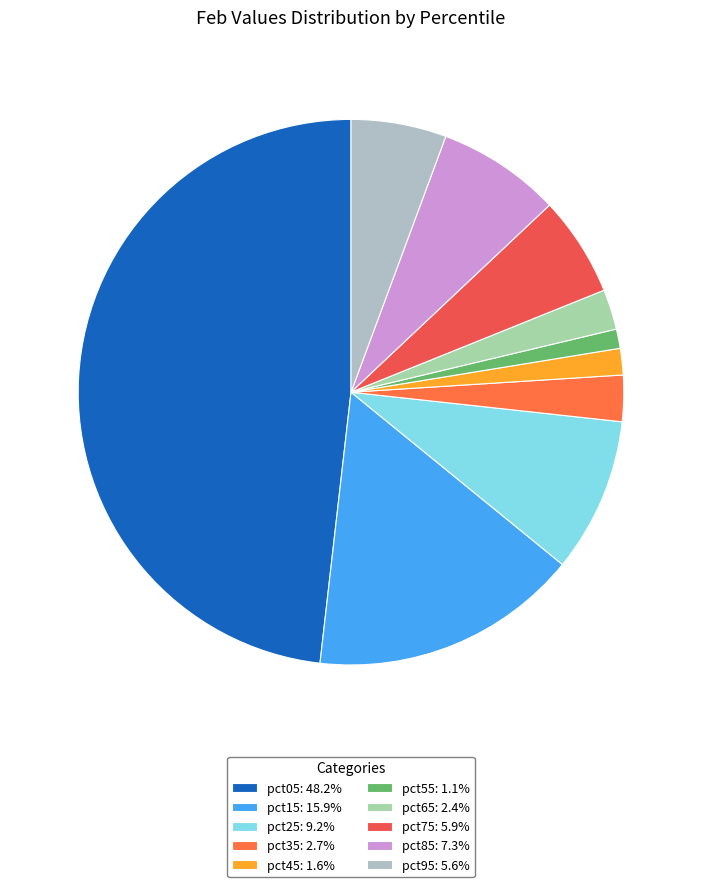

To the nearest percent, what is the difference between the largest and smallest slice percentages?

47%